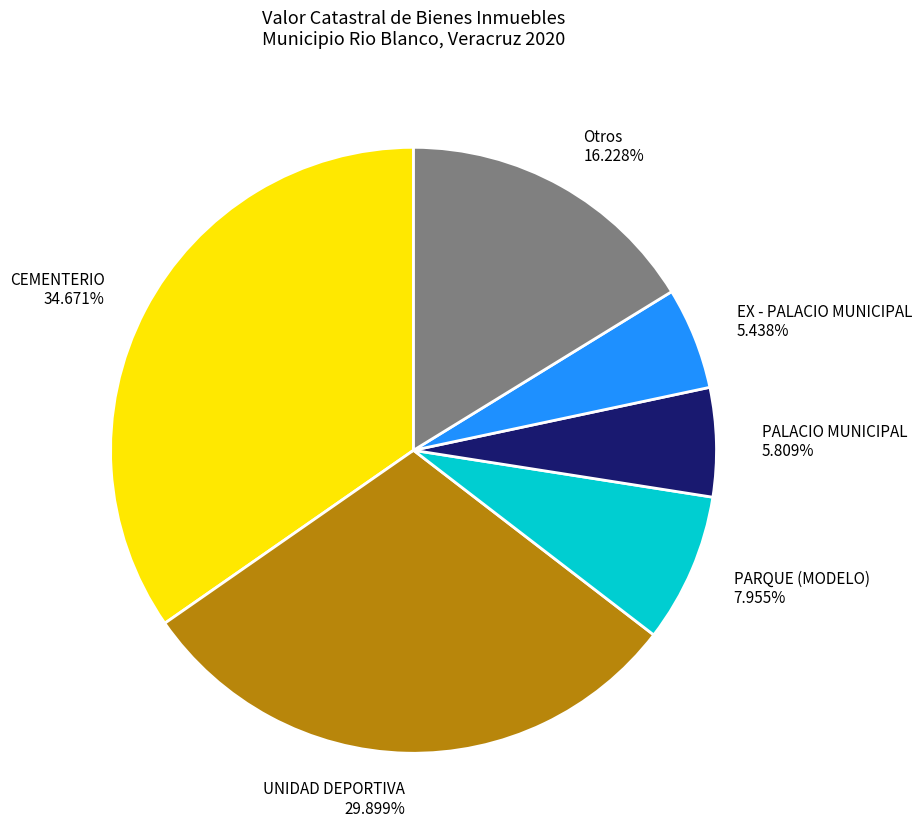

Combined, do CEMENTERIO 34.671% and PALACIO MUNICIPAL 5.809% account for over 50%?

No